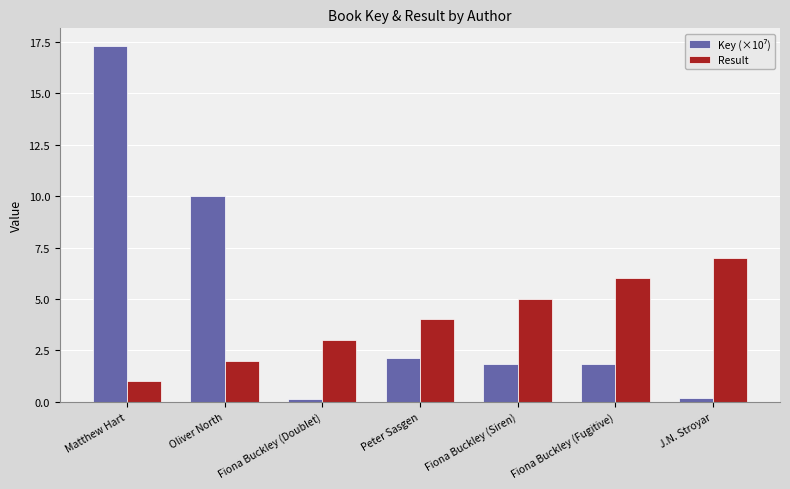

What value does the Result series have at Oliver North?

2.0